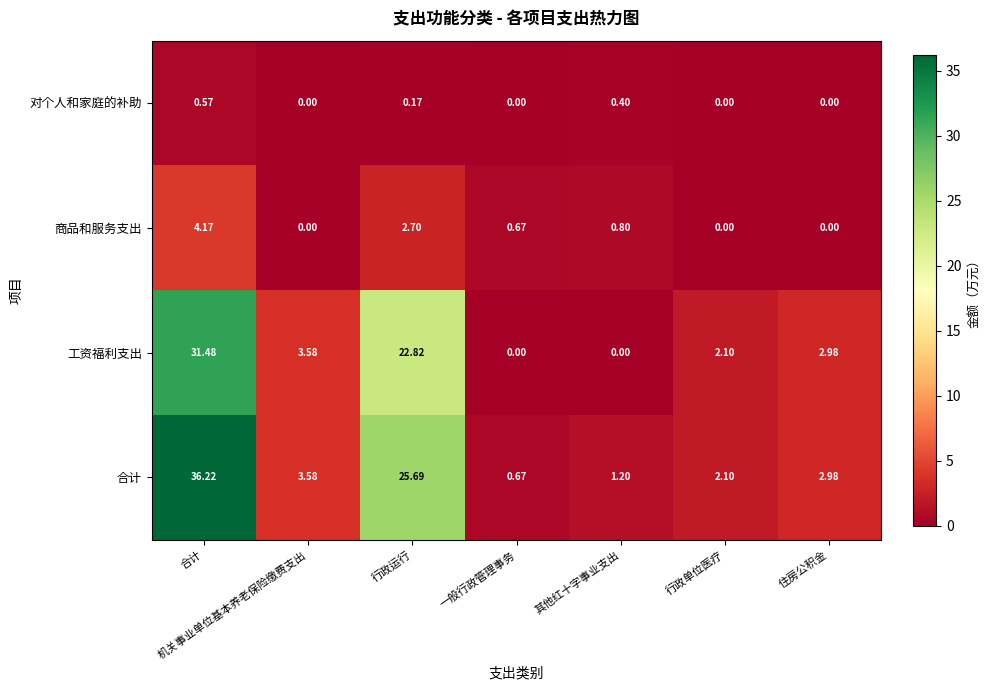

Which label corresponds to the largest value in the chart?

合计